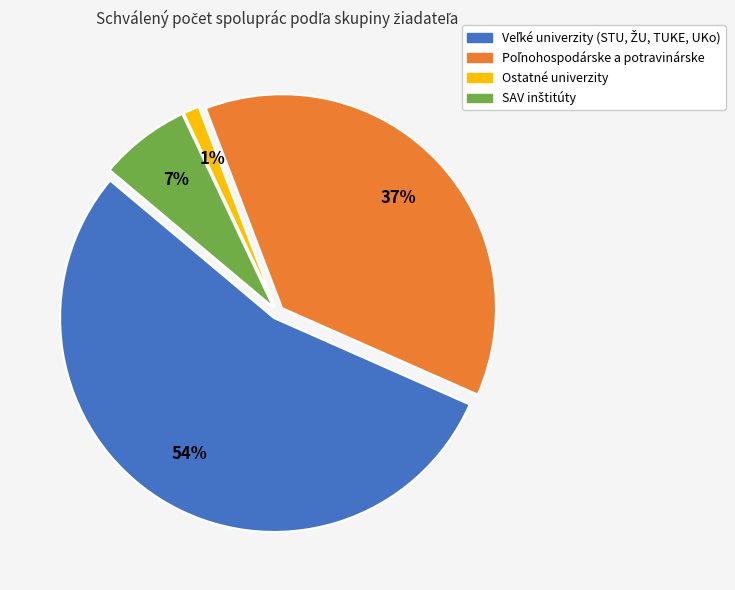

To the nearest percent, what is the average slice percentage?

25%